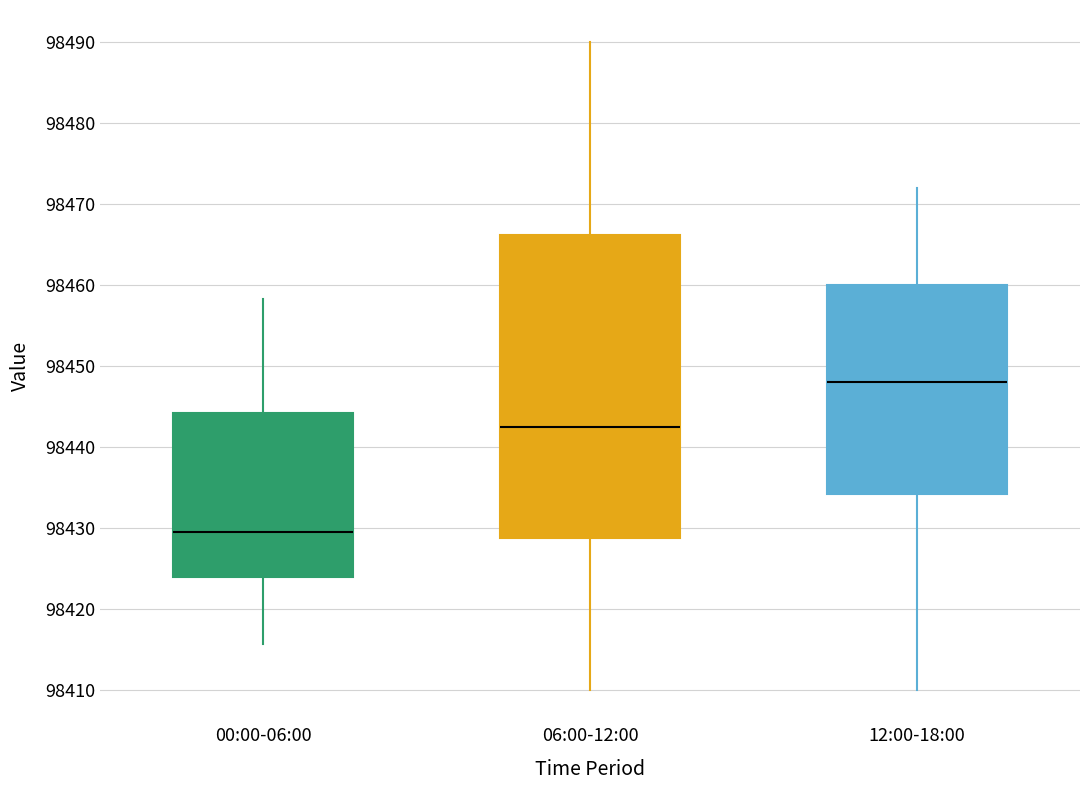

Reading left to right, read every box against the y-axis: the position of its median line, the range the box covers, and the ends of its whiskers. The values are not printed on the chart, so give them approximately, as read against the axis.

00:00-06:00: median 98430, box 98424 to 98444, whiskers 98416 to 98458
06:00-12:00: median 98443, box 98429 to 98466, whiskers 98410 to 98490
12:00-18:00: median 98448, box 98434 to 98460, whiskers 98410 to 98472